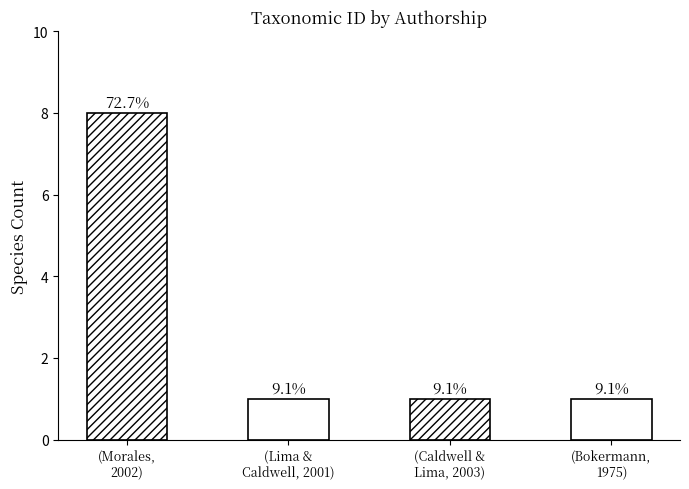

What is the sum of all values?

11